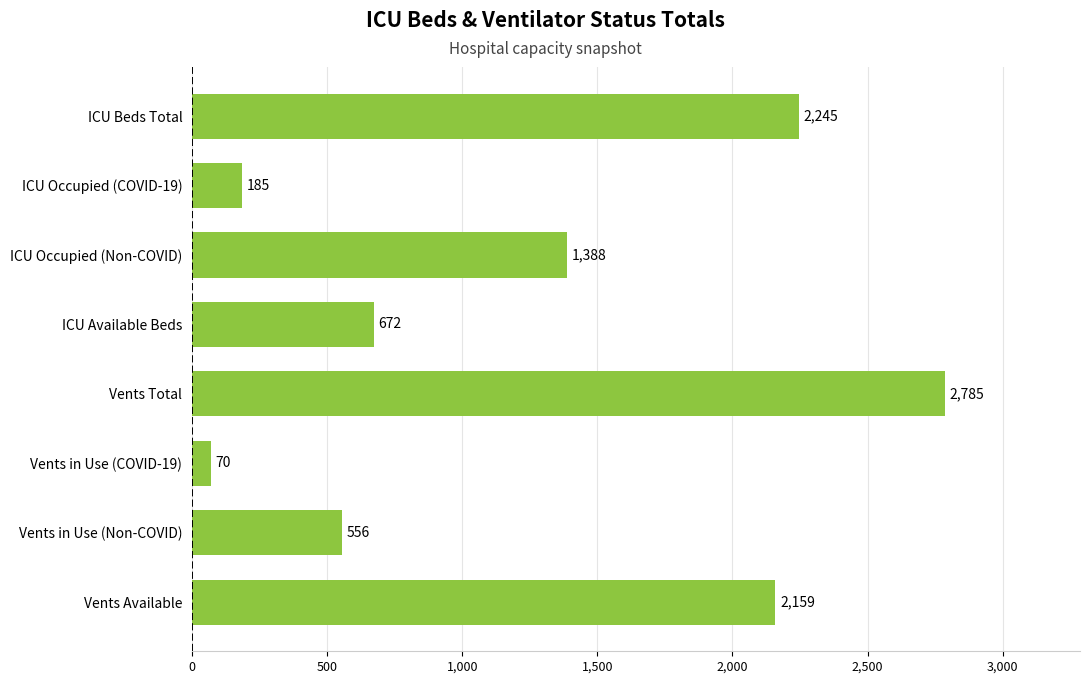

What is the average value?

1258